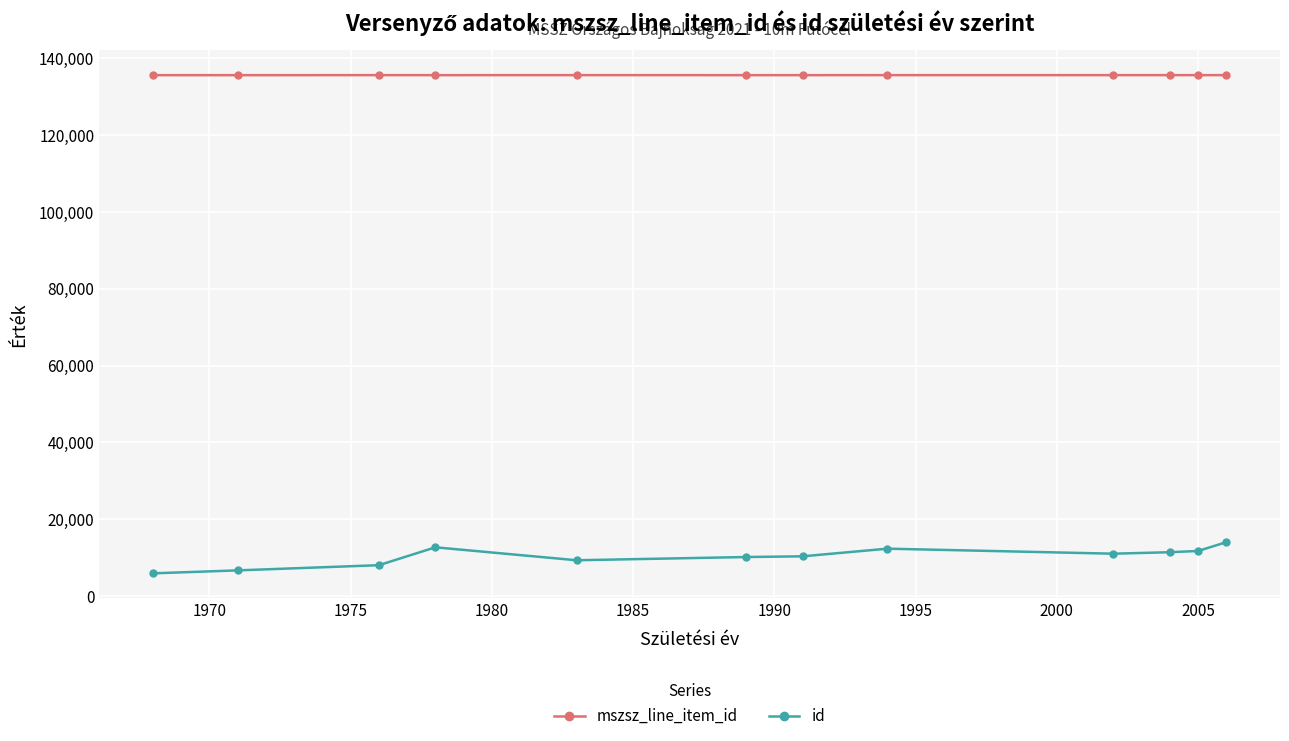

What is the highest value of the id series?

14002